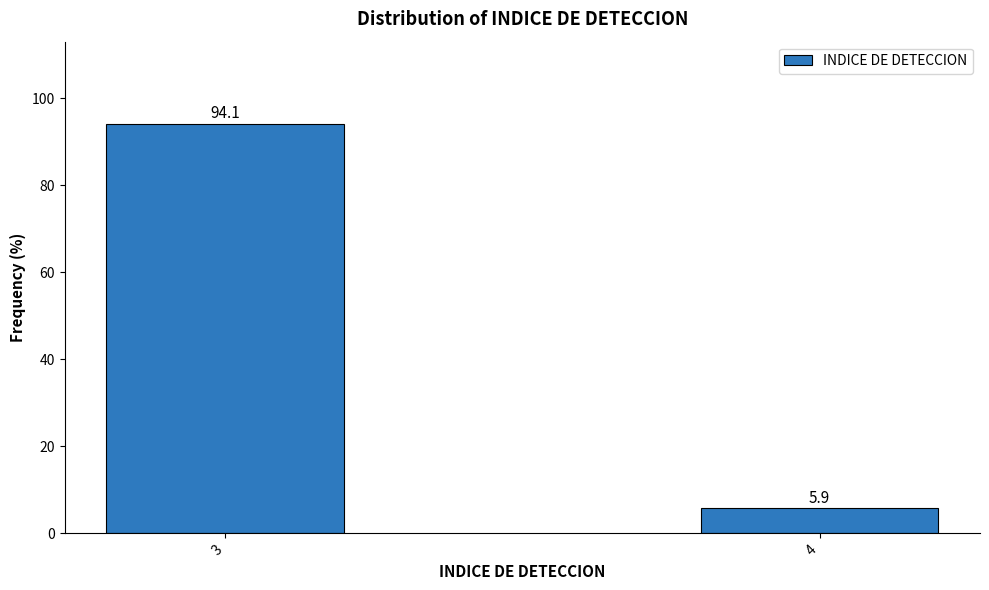

Reading left to right, extract all data points from this chart.

3=94.1	4=5.9